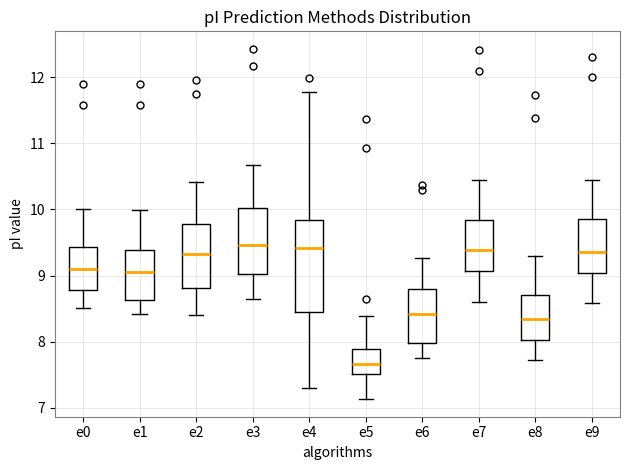

Where does the upper whisker of the box for e1 end on the y-axis? The values are not printed on the chart, so give them approximately, as read against the axis.

10.0